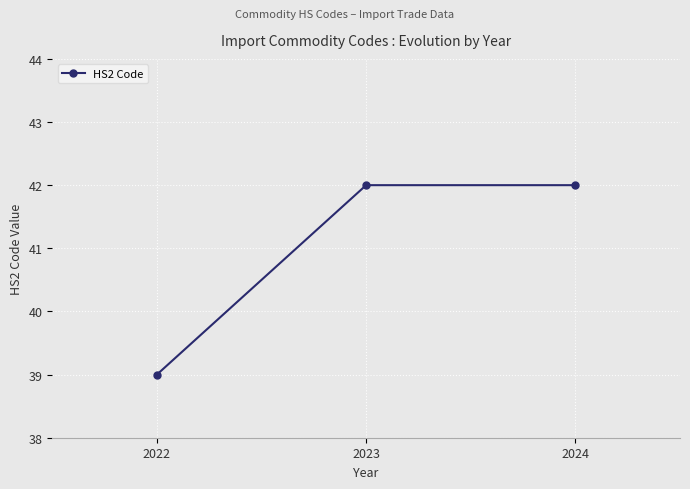

Count the values in the range 39 to 42.

3